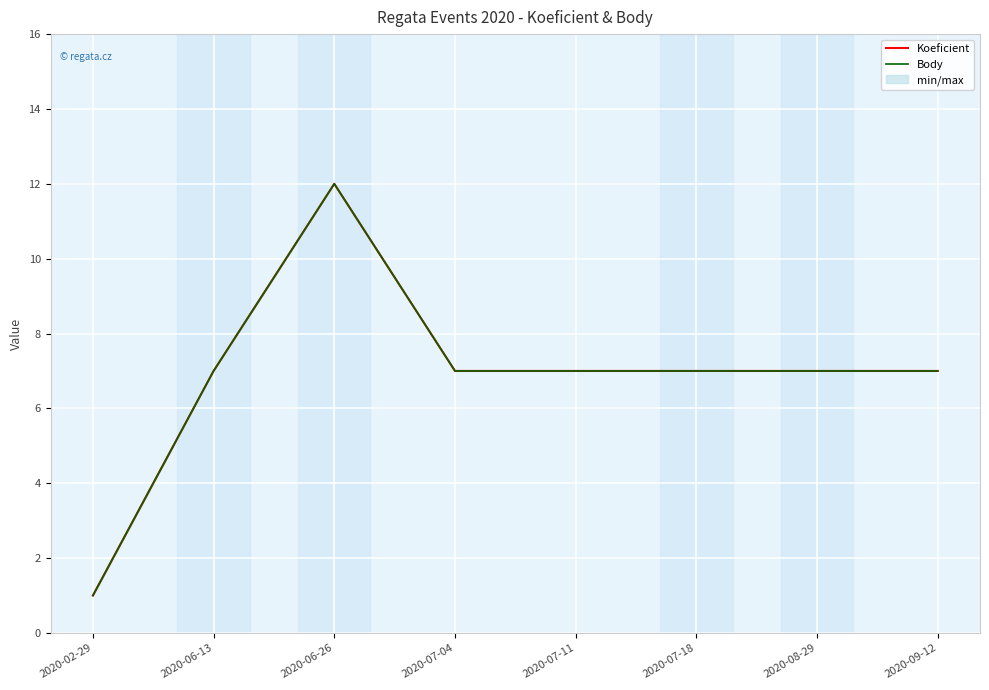

List the labels in order of Koeficient value, smallest first.

2020-02-29, 2020-06-13, 2020-07-04, 2020-07-11, 2020-07-18, 2020-08-29, 2020-09-12, 2020-06-26